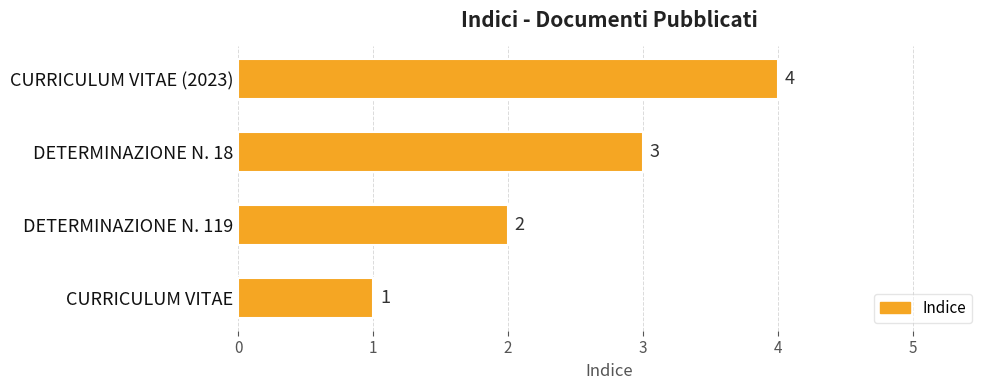

What is the ratio of the value at DETERMINAZIONE N. 119 to the value at CURRICULUM VITAE (2023)?

0.5